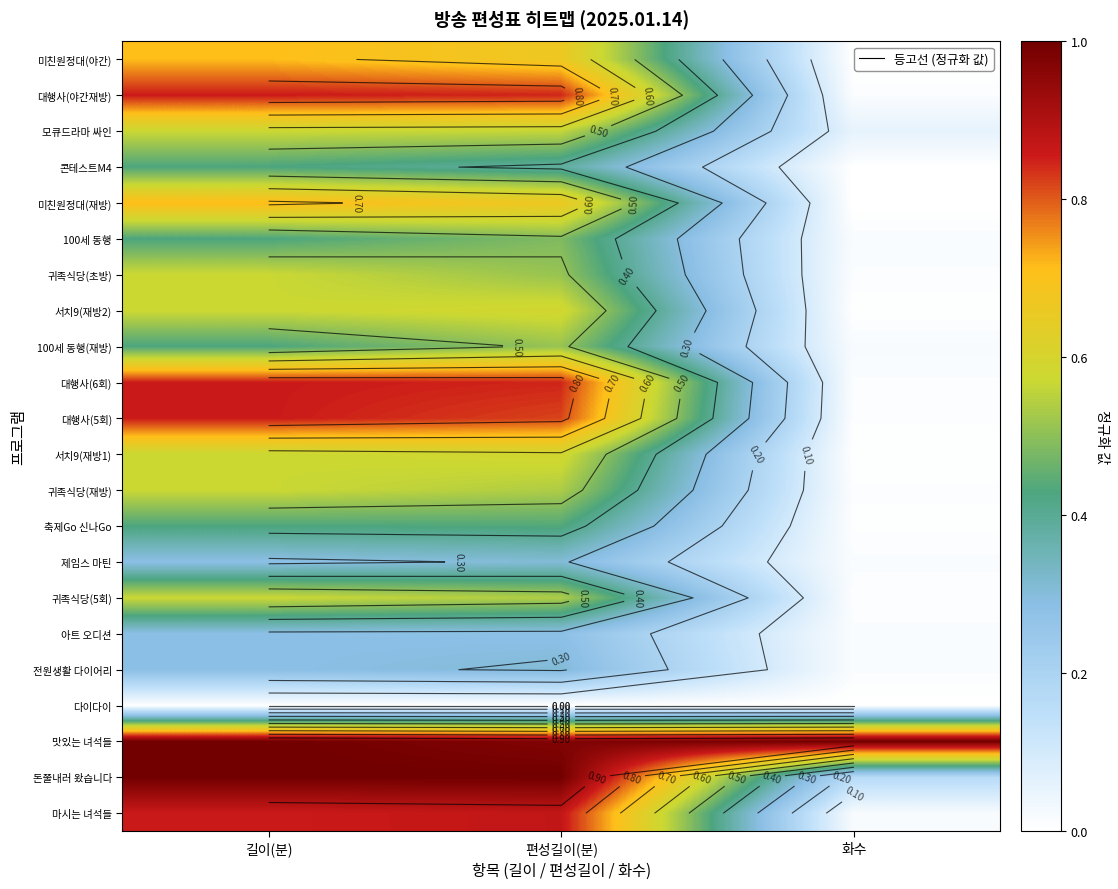

Count the number of data series in this chart.

22